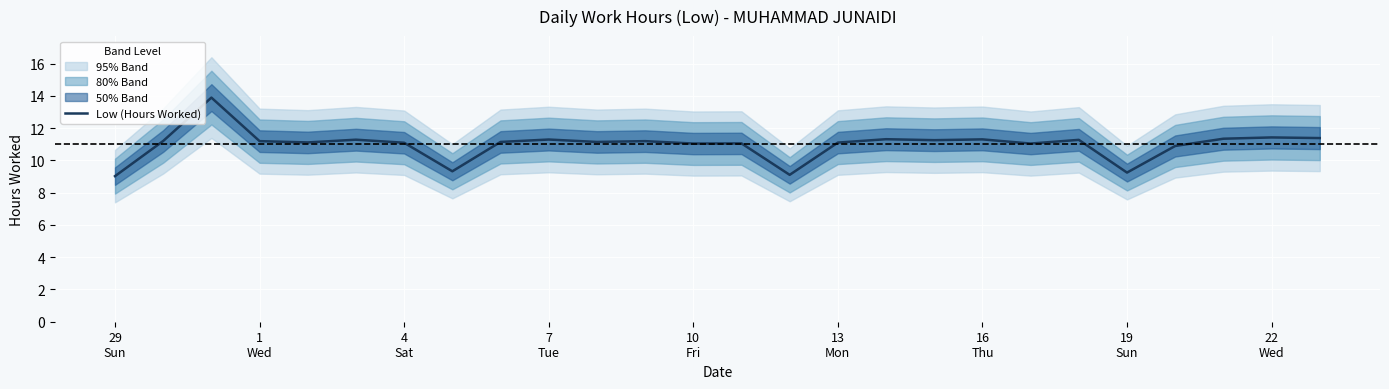

What is the average value?

11.0